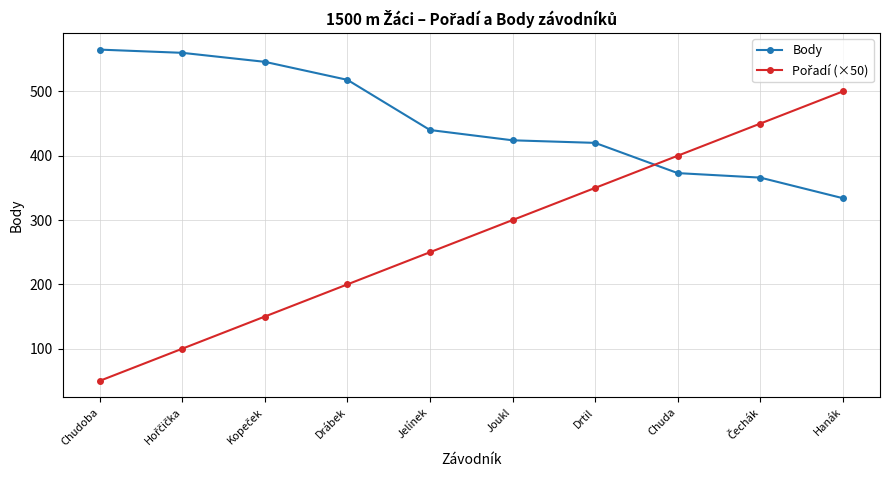

Which category has the lowest value across all series?

Chudoba